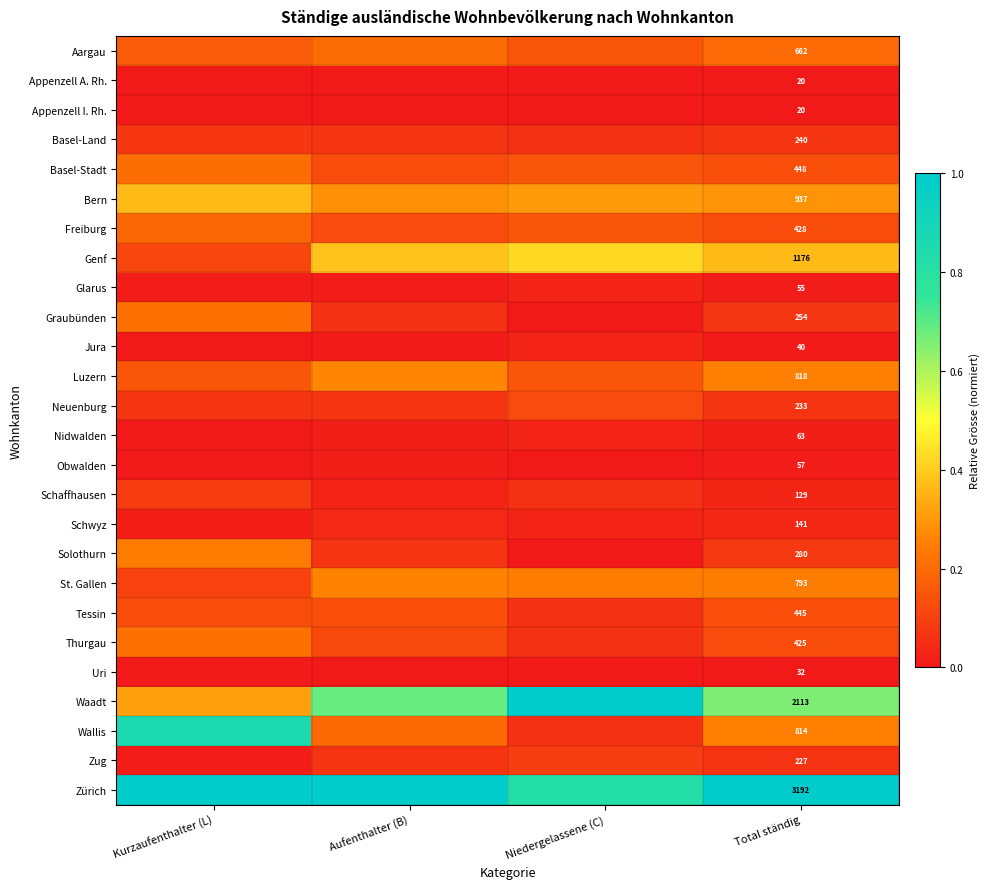

List the series in order of their peak value, lowest first.

Appenzell A. Rh., Appenzell I. Rh., Uri, Obwalden, Glarus, Jura, Nidwalden, Schwyz, Basel-Land, Schaffhausen, Zug, Neuenburg, Tessin, Freiburg, Aargau, Basel-Stadt, Graubünden, Thurgau, Solothurn, St. Gallen, Luzern, Bern, Genf, Wallis, Waadt, Zürich